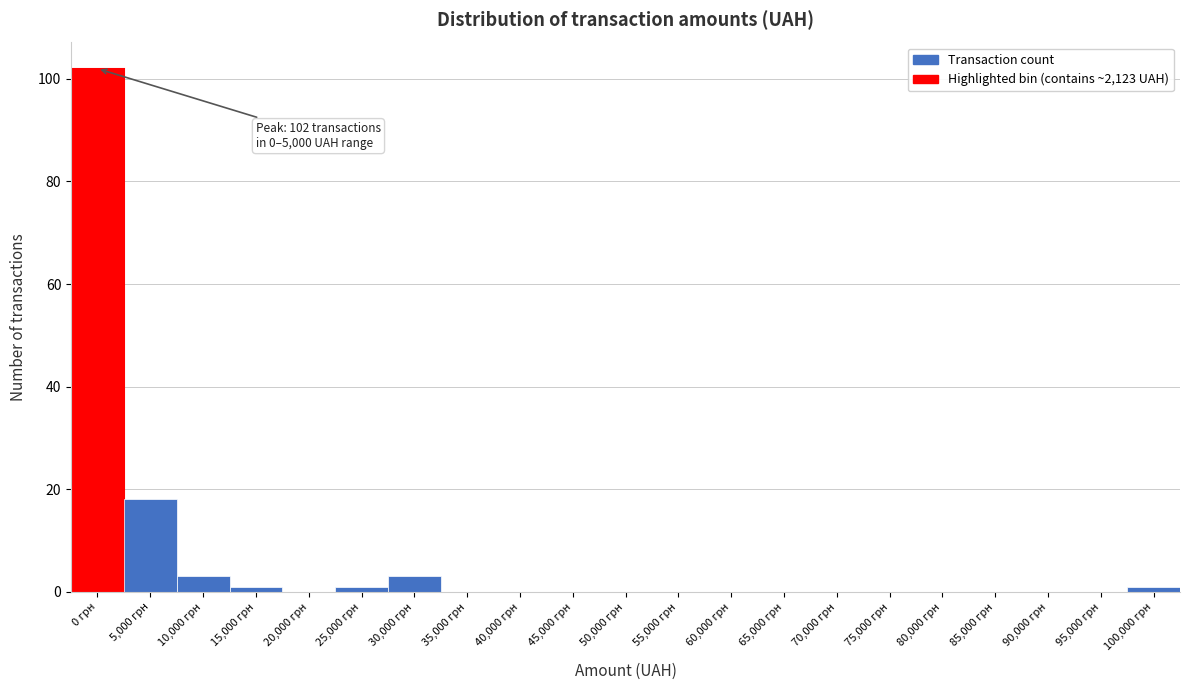

Reading left to right, transcribe all the data shown in this chart.

0 грн=102	5,000 грн=18	10,000 грн=3	15,000 грн=1	20,000 грн=0	25,000 грн=1	30,000 грн=3	35,000 грн=0	40,000 грн=0	45,000 грн=0	50,000 грн=0	55,000 грн=0	60,000 грн=0	65,000 грн=0	70,000 грн=0	75,000 грн=0	80,000 грн=0	85,000 грн=0	90,000 грн=0	95,000 грн=0	100,000 грн=1